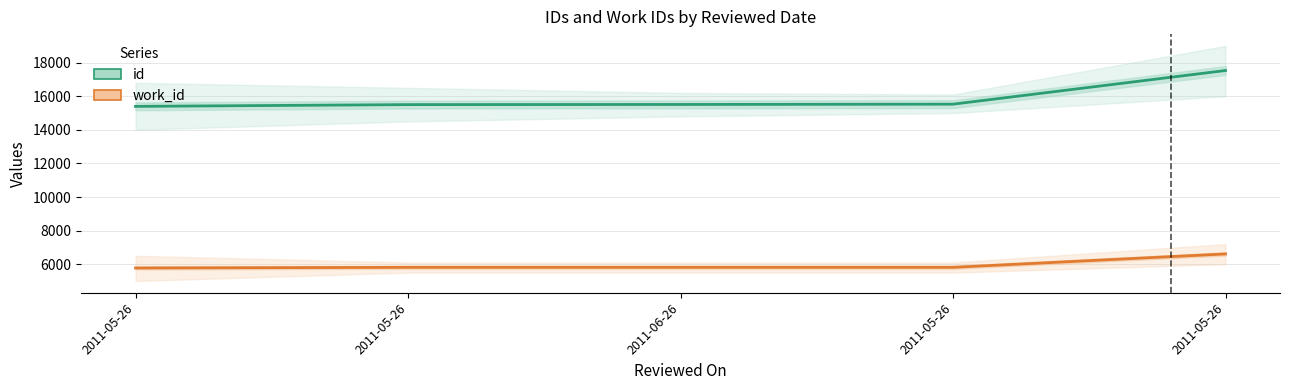

True or false: work_id and id intersect in this chart.

False